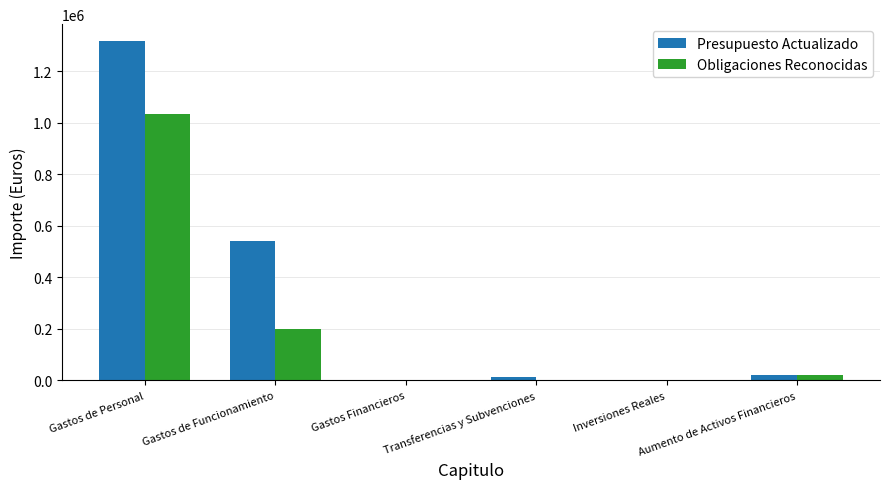

What is the maximum value shown in the chart?

1317399.0